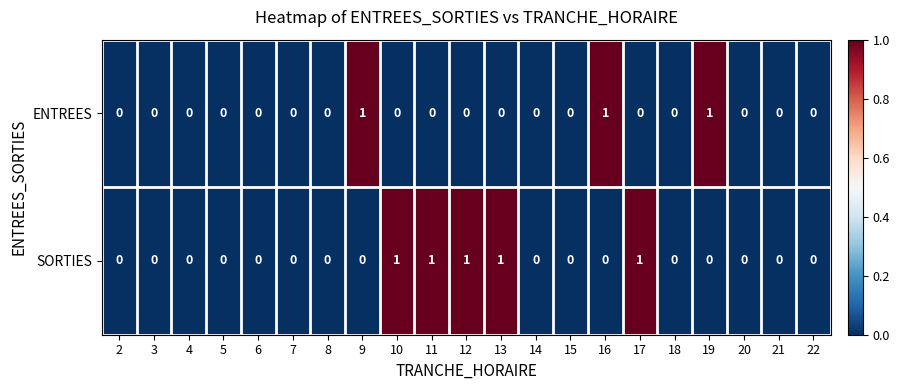

Which series has the largest total across all categories?

SORTIES